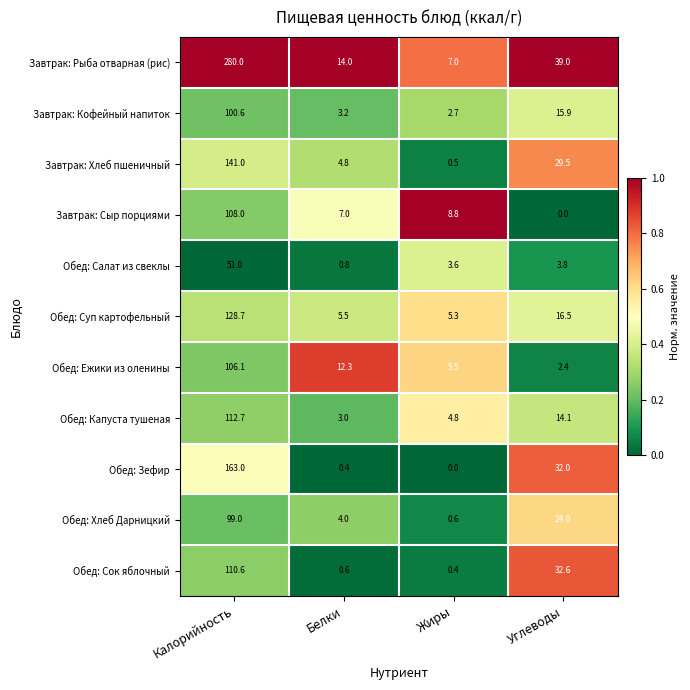

Which series has the widest spread of values?

Завтрак: Рыба отварная (рис)